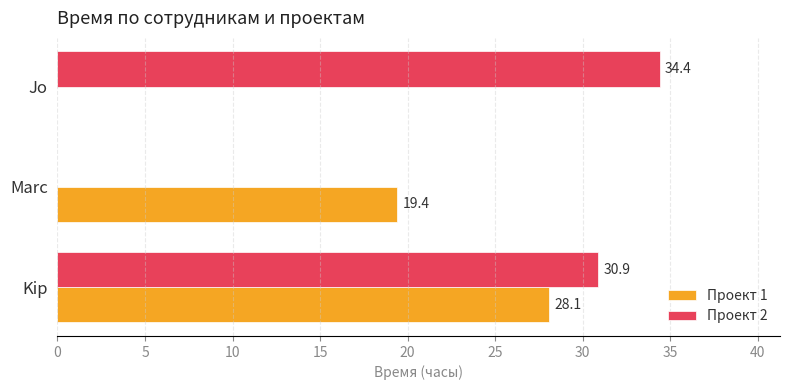

How many distinct data groups are displayed?

2